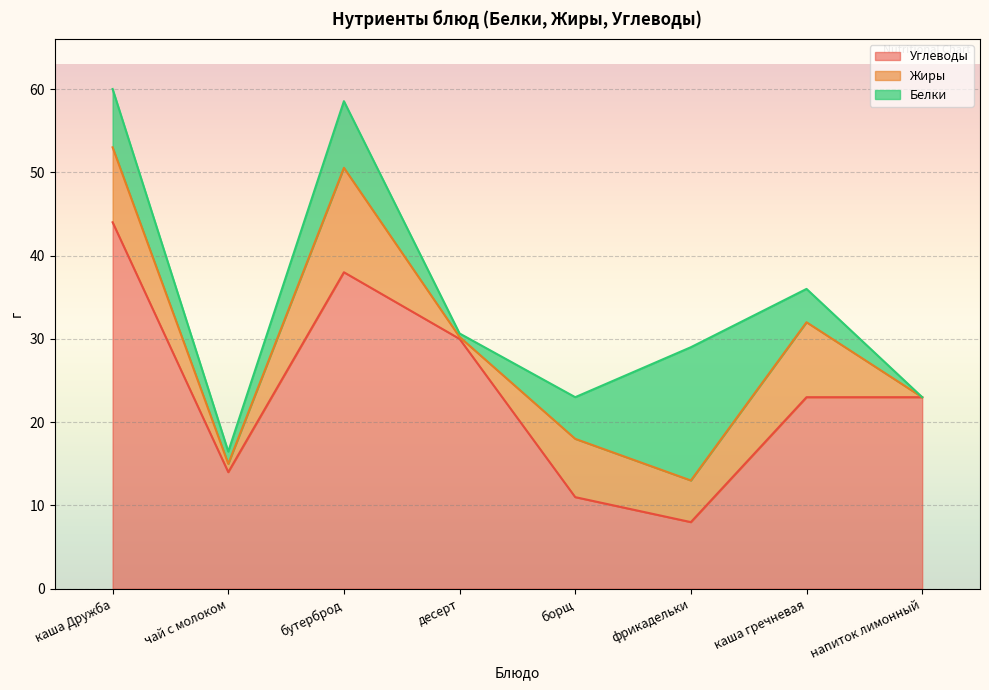

The Углеводы series shows 78.9 at каша Дружба. True or false?

False